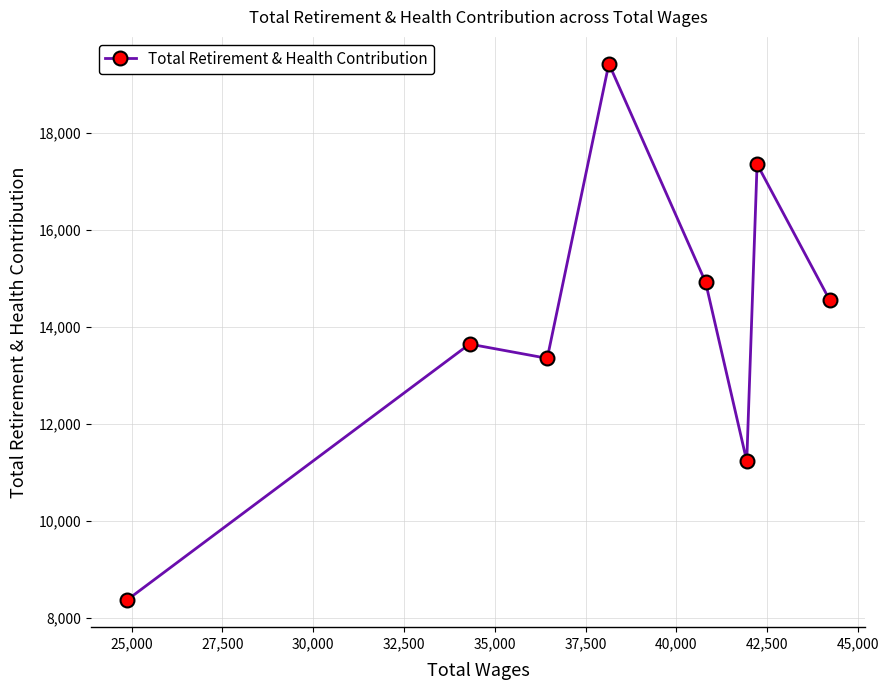

What is the smallest value displayed?

8363